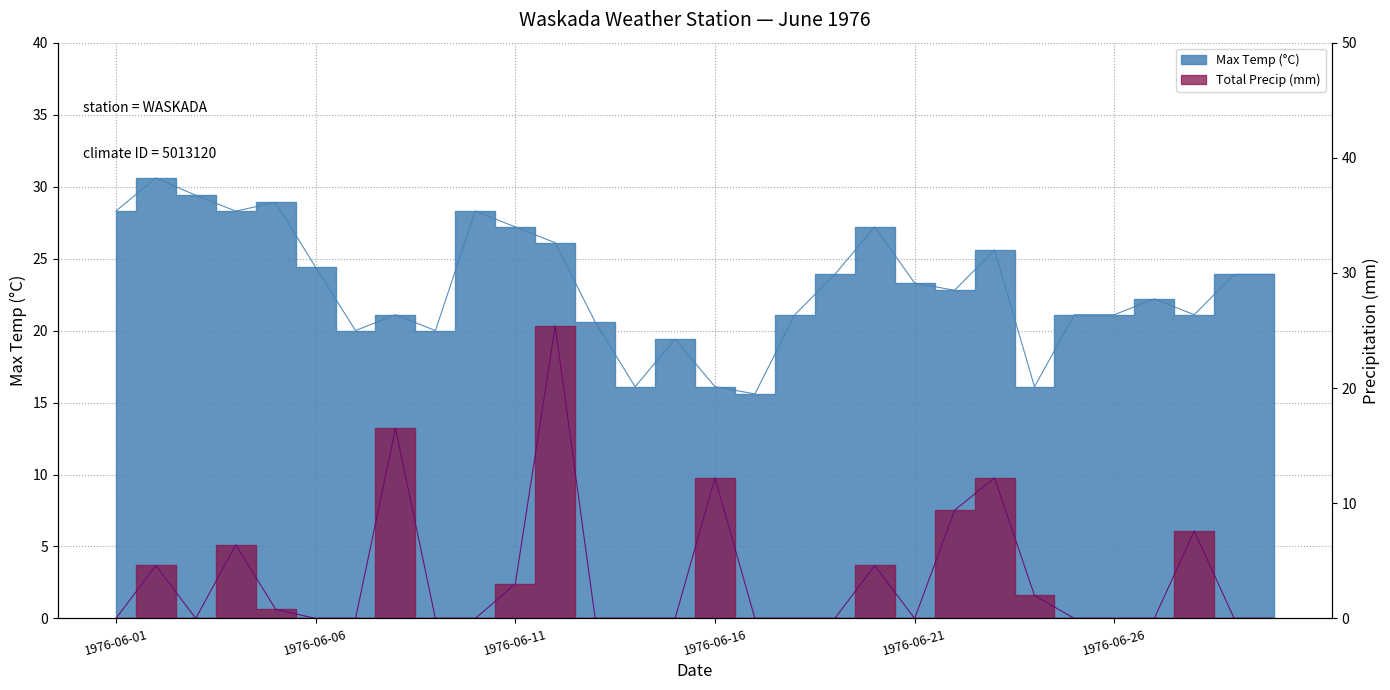

Reading left to right, extract all data points from this chart.

Max Temp (°C): 1976-06-01=28.3	1976-06-02=30.6	1976-06-03=29.4	1976-06-04=28.3	1976-06-05=28.9	1976-06-06=24.4	1976-06-07=20.0	1976-06-08=21.1	1976-06-09=20.0	1976-06-10=28.3	1976-06-11=27.2	1976-06-12=26.1	1976-06-13=20.6	1976-06-14=16.1	1976-06-15=19.4	1976-06-16=16.1	1976-06-17=15.6	1976-06-18=21.1	1976-06-19=23.9	1976-06-20=27.2	1976-06-21=23.3	1976-06-22=22.8	1976-06-23=25.6	1976-06-24=16.1	1976-06-25=21.1	1976-06-26=21.1	1976-06-27=22.2	1976-06-28=21.1	1976-06-29=23.9	1976-06-30=23.9
Total Rain (mm): 1976-06-01=0.0	1976-06-02=4.6	1976-06-03=0.0	1976-06-04=6.4	1976-06-05=0.8	1976-06-06=0.0	1976-06-07=0.0	1976-06-08=16.5	1976-06-09=0.0	1976-06-10=0.0	1976-06-11=3.0	1976-06-12=25.4	1976-06-13=0.0	1976-06-14=0.0	1976-06-15=0.0	1976-06-16=12.2	1976-06-17=0.0	1976-06-18=0.0	1976-06-19=0.0	1976-06-20=4.6	1976-06-21=0.0	1976-06-22=9.4	1976-06-23=12.2	1976-06-24=2.0	1976-06-25=0.0	1976-06-26=0.0	1976-06-27=0.0	1976-06-28=7.6	1976-06-29=0.0	1976-06-30=0.0